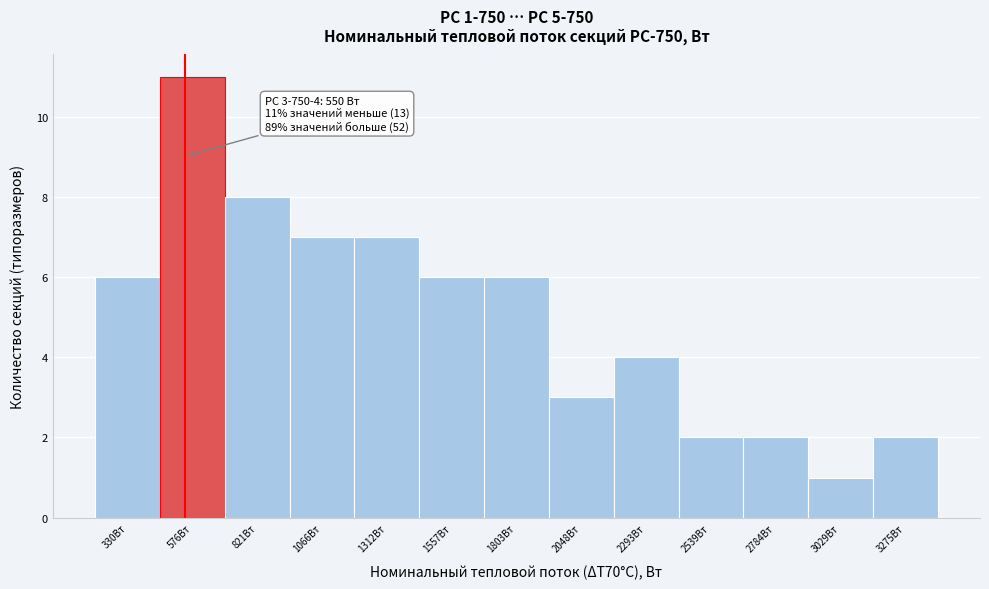

Which range on the x-axis has the tallest bar?

450 to 700